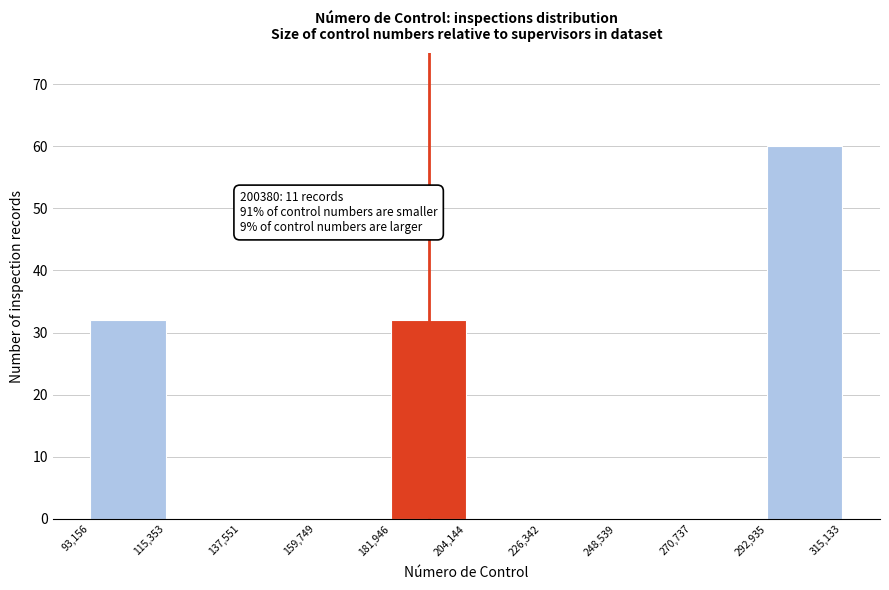

Which range on the x-axis has the tallest bar?

292,935 to 315,133